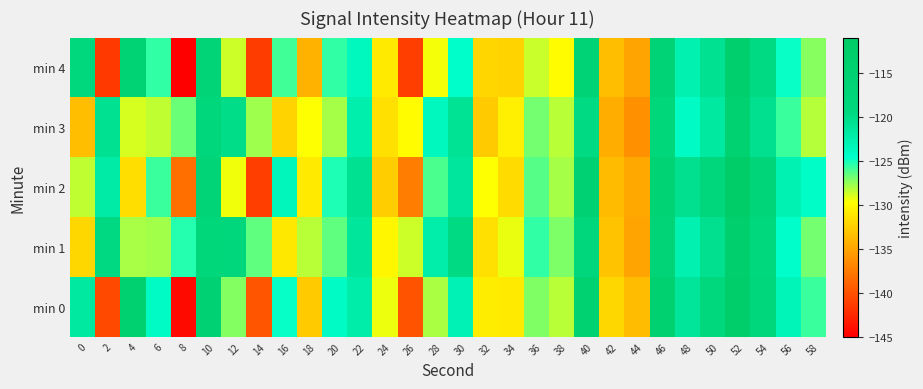

Which series has the largest range (max minus min)?

min 0